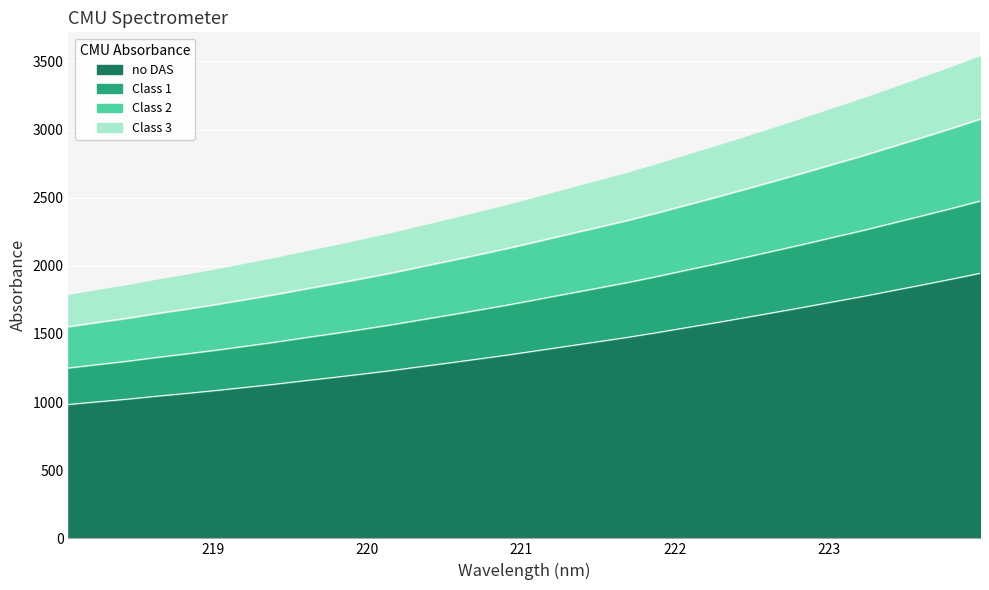

The chart shows a value of 570.4 at 220.3533. True or false?

False